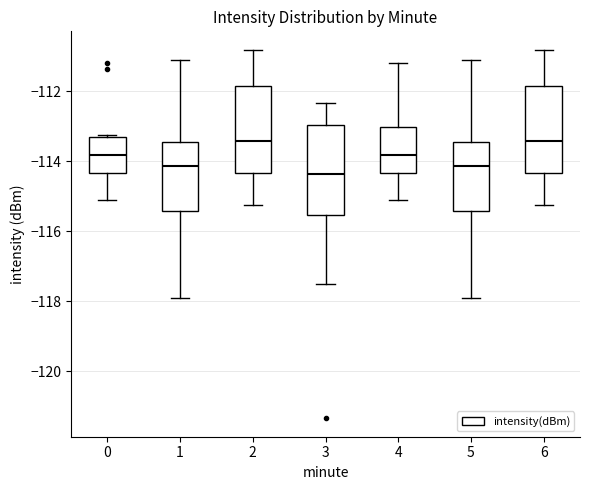

Reading left to right, transcribe this box plot: for each box, give where its median line is, the range the box spans, and where its two whiskers end, as read against the y-axis. The values are not printed on the chart, so give them approximately, as read against the axis.

0: median -113.8, box -114.4 to -113.4, whiskers -115.2 to -113.2
1: median -114.2, box -115.4 to -113.4, whiskers -118.0 to -111.0
2: median -113.4, box -114.4 to -111.8, whiskers -115.2 to -110.8
3: median -114.4, box -115.6 to -113.0, whiskers -117.6 to -112.4
4: median -113.8, box -114.4 to -113.0, whiskers -115.2 to -111.2
5: median -114.2, box -115.4 to -113.4, whiskers -118.0 to -111.0
6: median -113.4, box -114.4 to -111.8, whiskers -115.2 to -110.8